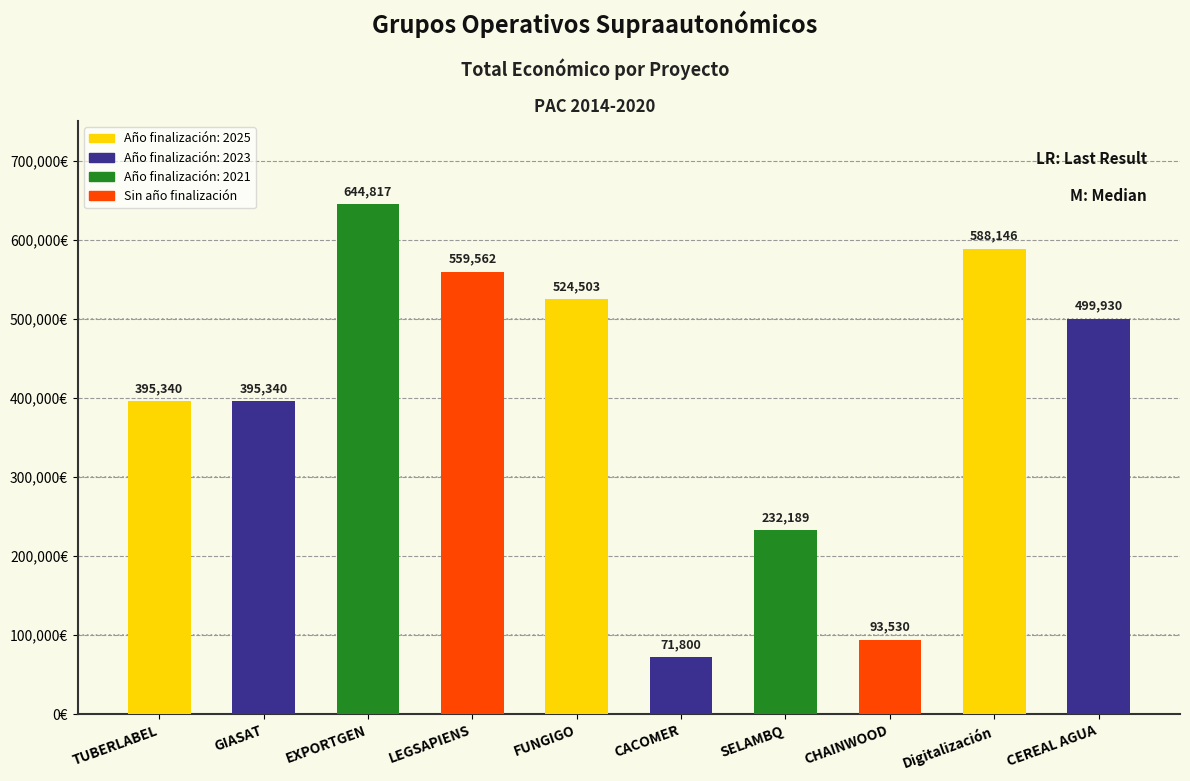

Reading left to right, list all the values displayed in this chart.

395340	395340	644817	559562	524503	71800	232189	93530	588146	499930